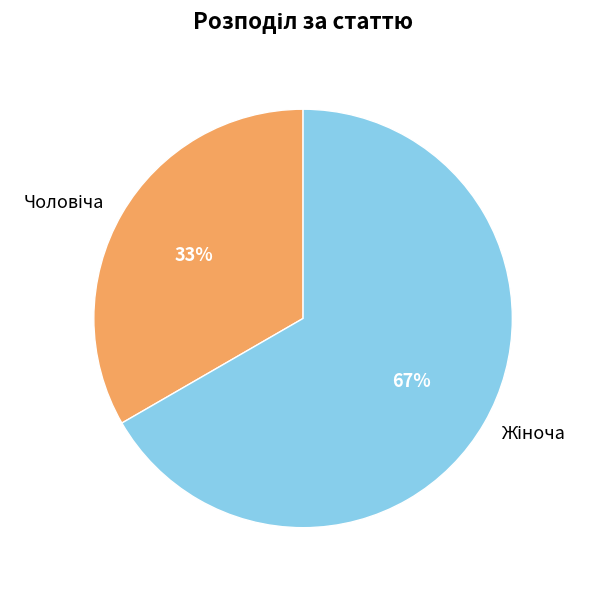

Between Жіноча and Чоловіча, which is larger?

Жіноча